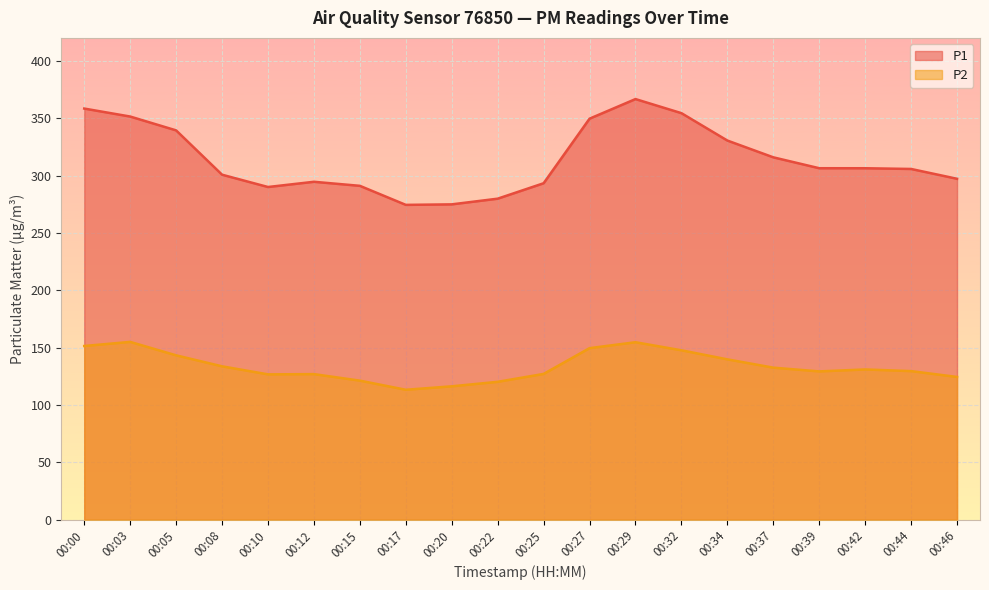

True or false: P1 and P2 cross at least once.

False